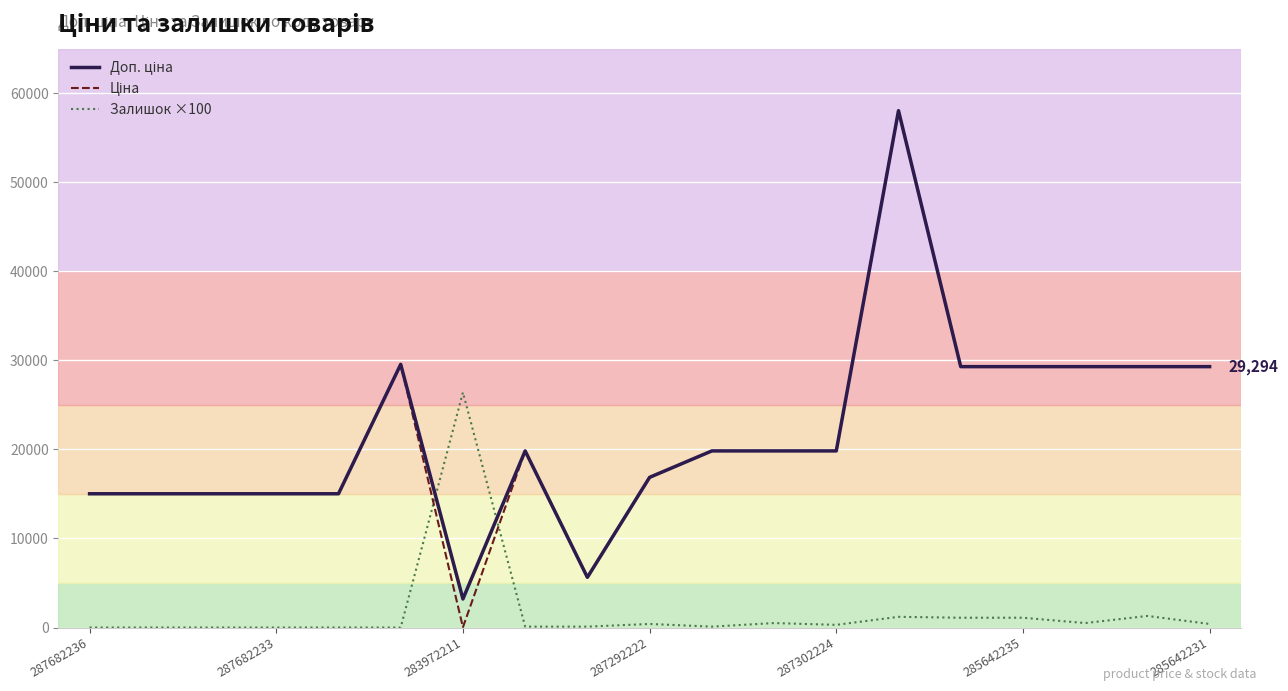

How many data points in Ціна are less than 19831?

8